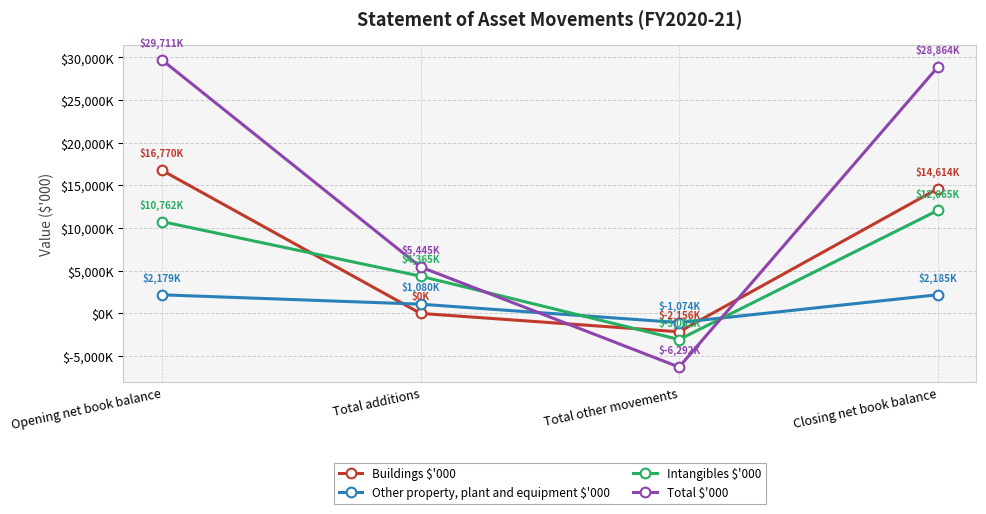

What is the difference between the maximum and minimum values in the Other property, plant and equipment $'000 series?

3259